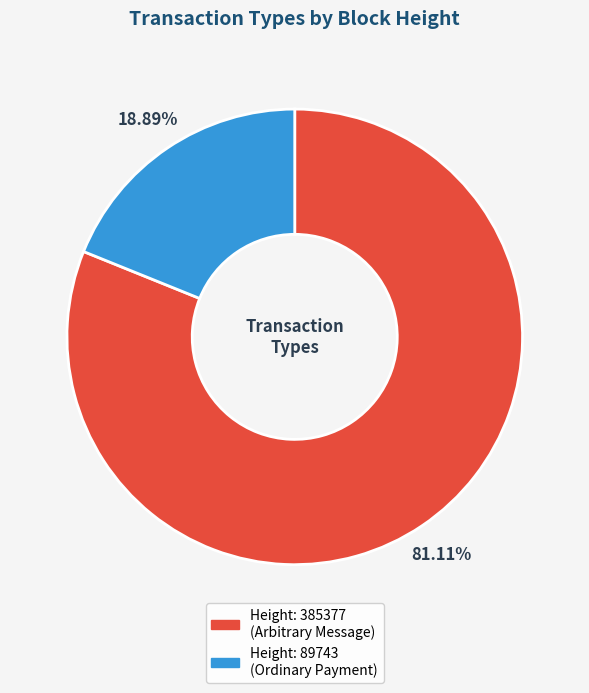

To the nearest percent, what is the average slice percentage?

50%